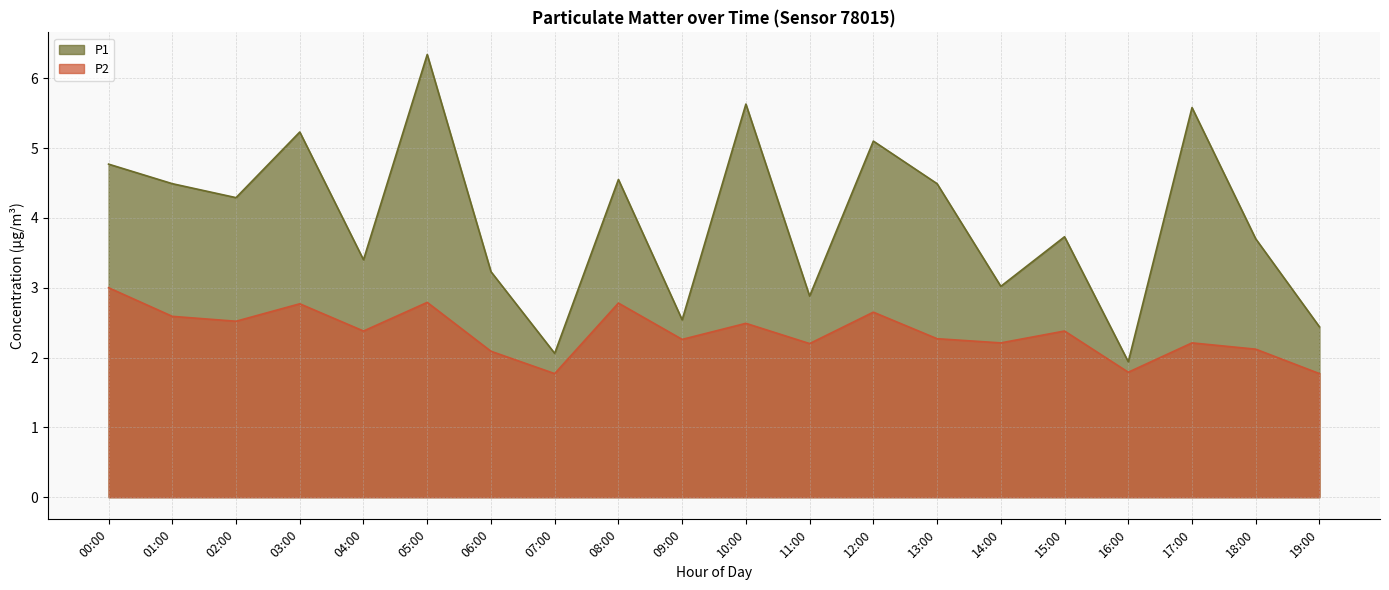

What value does the P2 series have at 08:00?

2.8